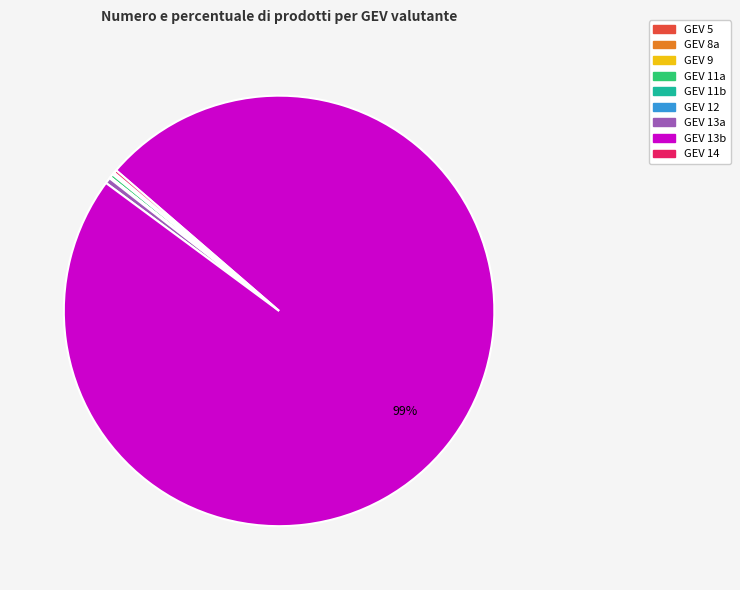

Which category has the biggest portion of the pie?

GEV 13b